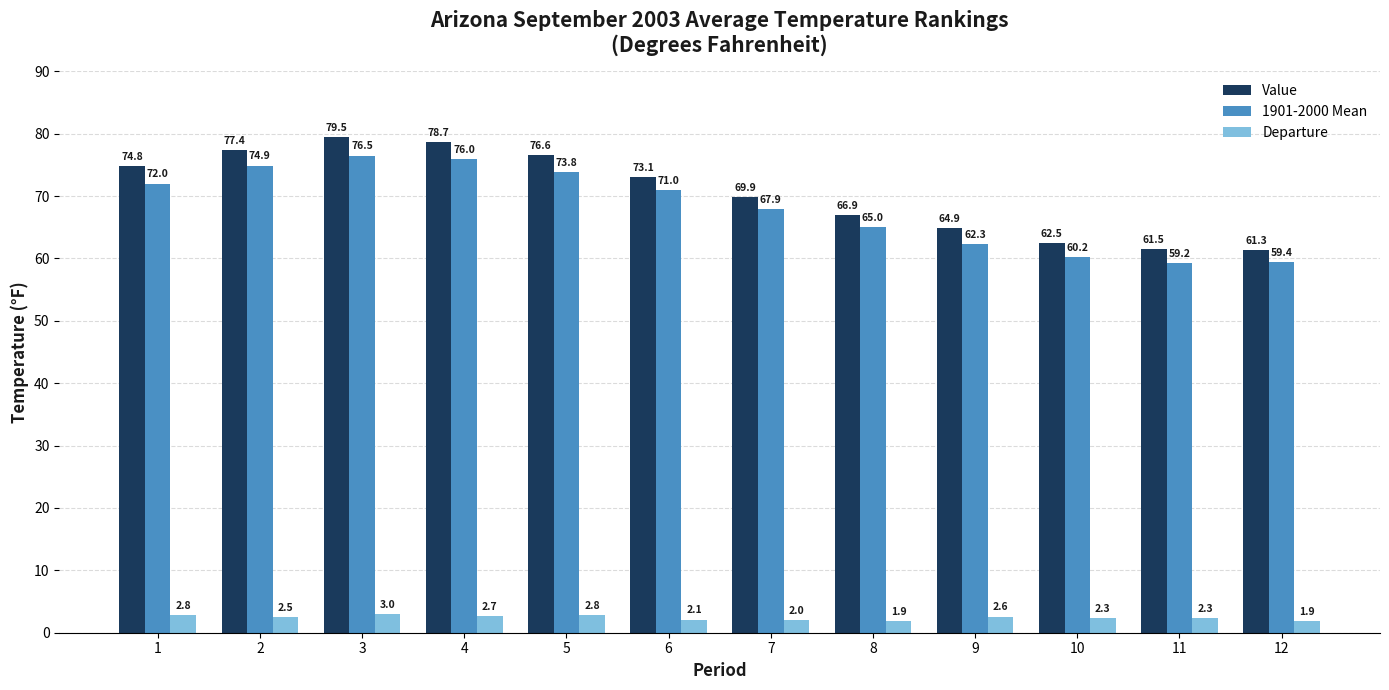

Which series has the widest spread of values?

Value